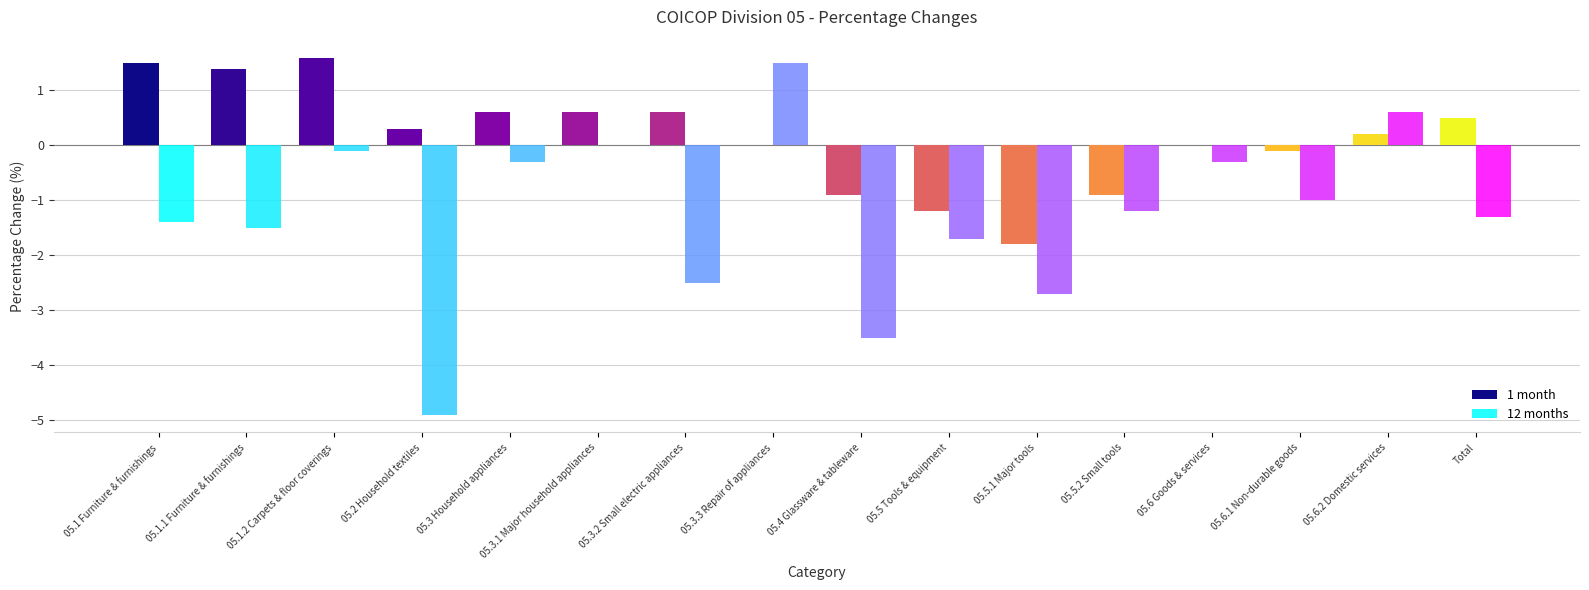

Reading left to right, list all the values displayed in this chart.

1 month: 1.5	1.4	1.6	0.3	0.6	0.6	0.6	0.0	-0.9	-1.2	-1.8	-0.9	0.0	-0.1	0.2	0.5
12 months: -1.4	-1.5	-0.1	-4.9	-0.3	0.0	-2.5	1.5	-3.5	-1.7	-2.7	-1.2	-0.3	-1.0	0.6	-1.3